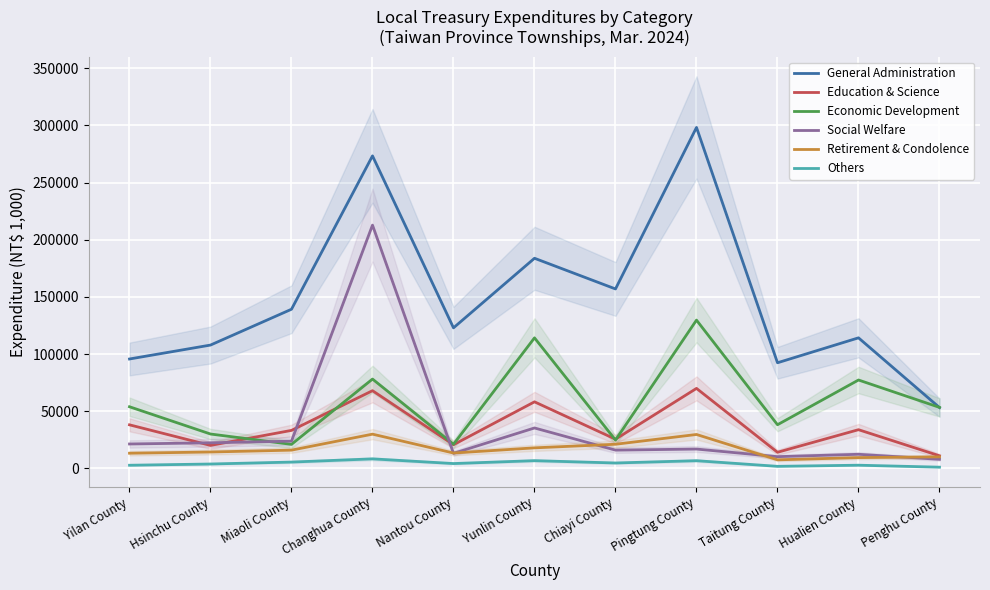

The Others series shows 3807 at Hsinchu County. True or false?

True